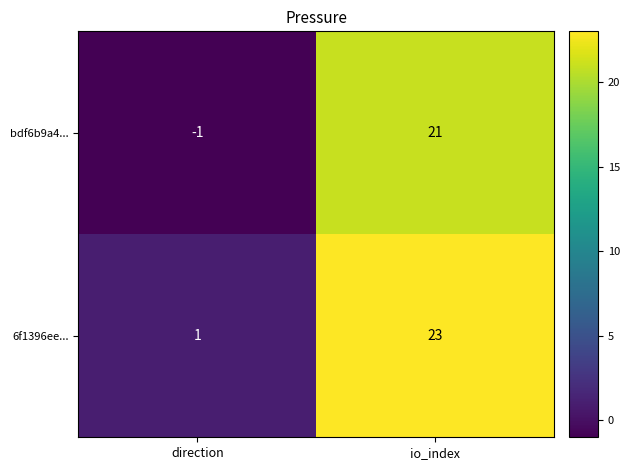

Rank the categories by bdf6b9a4... value from lowest to highest.

direction, io_index